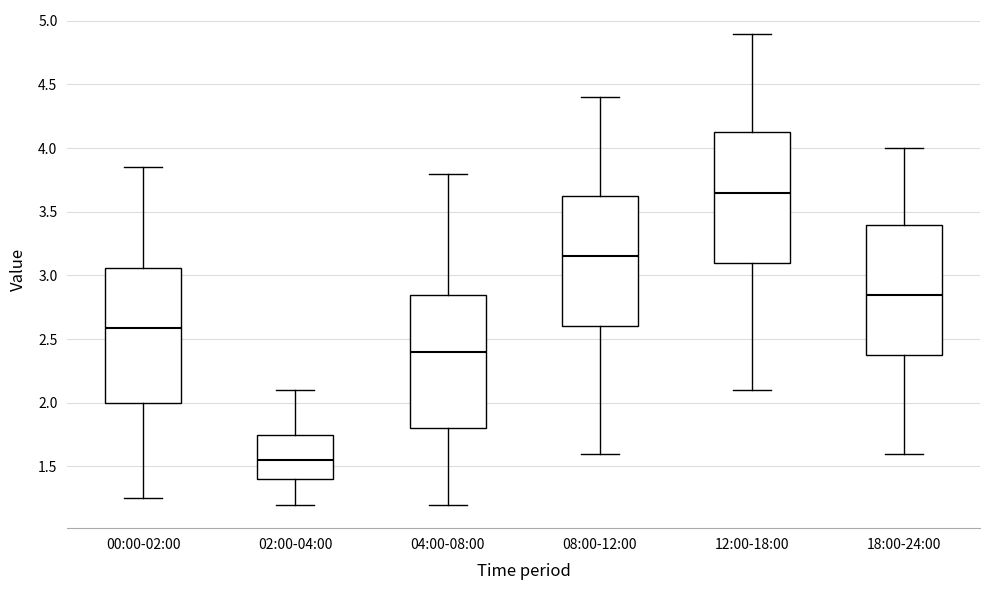

Reading left to right, transcribe this box plot: for each box, give where its median line is, the range the box spans, and where its two whiskers end, as read against the y-axis. The values are not printed on the chart, so give them approximately, as read against the axis.

00:00-02:00: median 2.60, box 2.00 to 3.05, whiskers 1.25 to 3.85
02:00-04:00: median 1.55, box 1.40 to 1.75, whiskers 1.20 to 2.10
04:00-08:00: median 2.40, box 1.80 to 2.85, whiskers 1.20 to 3.80
08:00-12:00: median 3.15, box 2.60 to 3.65, whiskers 1.60 to 4.40
12:00-18:00: median 3.65, box 3.10 to 4.15, whiskers 2.10 to 4.90
18:00-24:00: median 2.85, box 2.40 to 3.40, whiskers 1.60 to 4.00